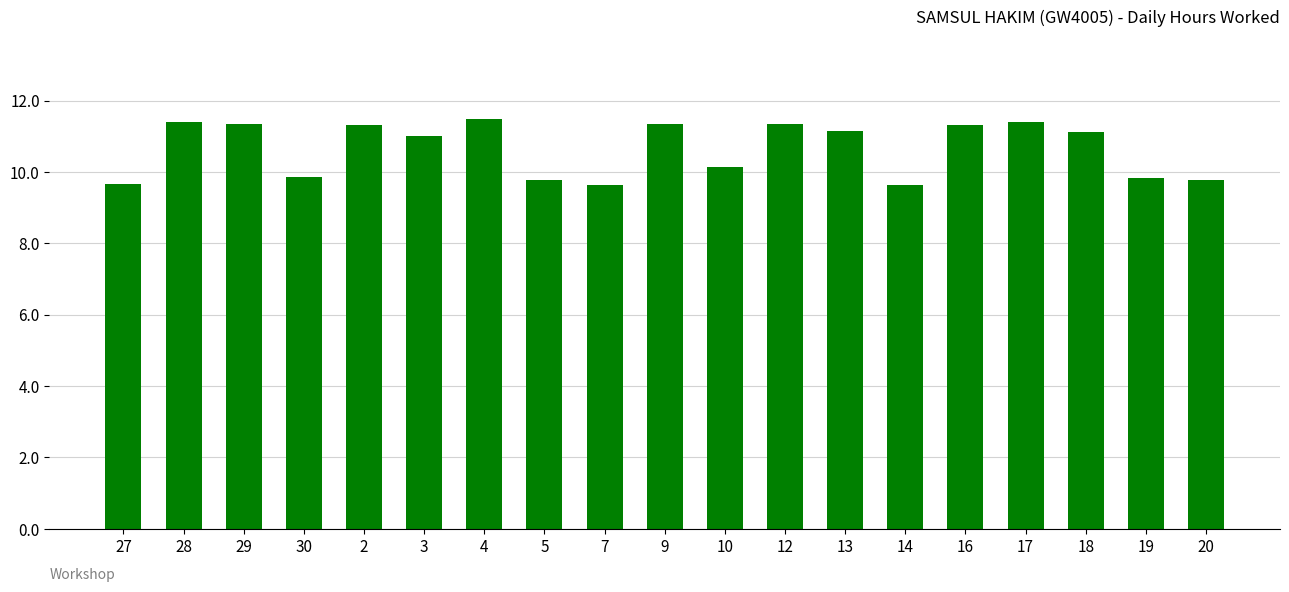

What position from the right is 4?

13